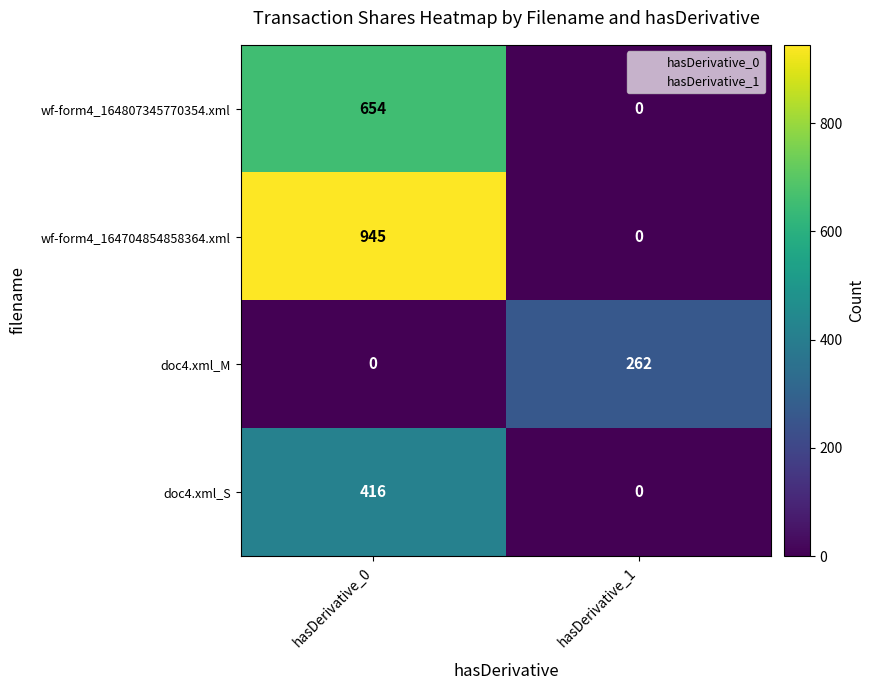

What is the average value of the wf-form4_164807345770354.xml series?

327